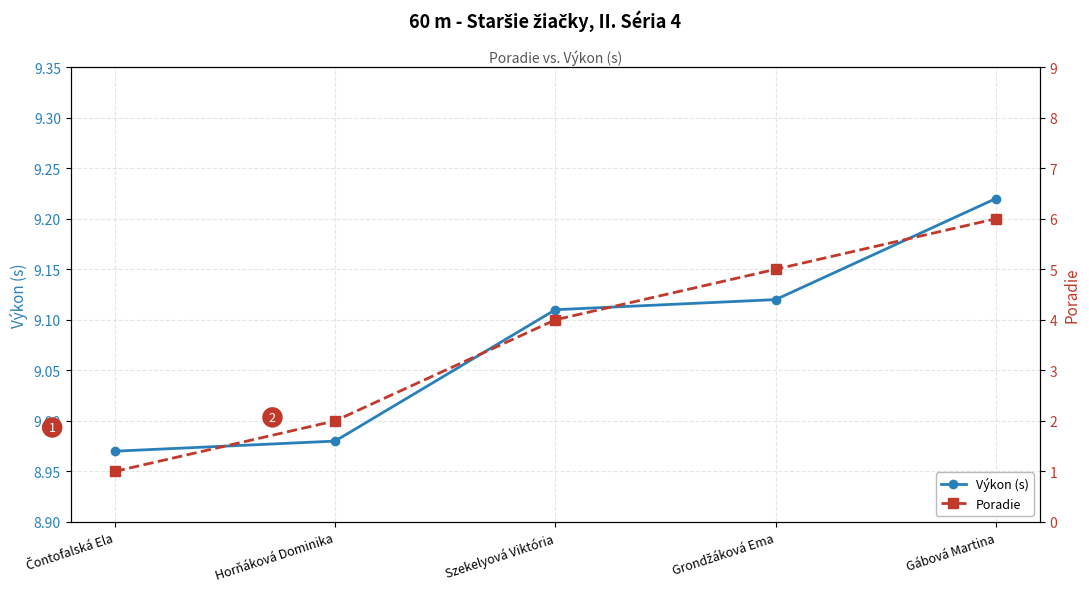

Which has a higher value, Grondžáková Ema or Horňáková Dominika?

Grondžáková Ema